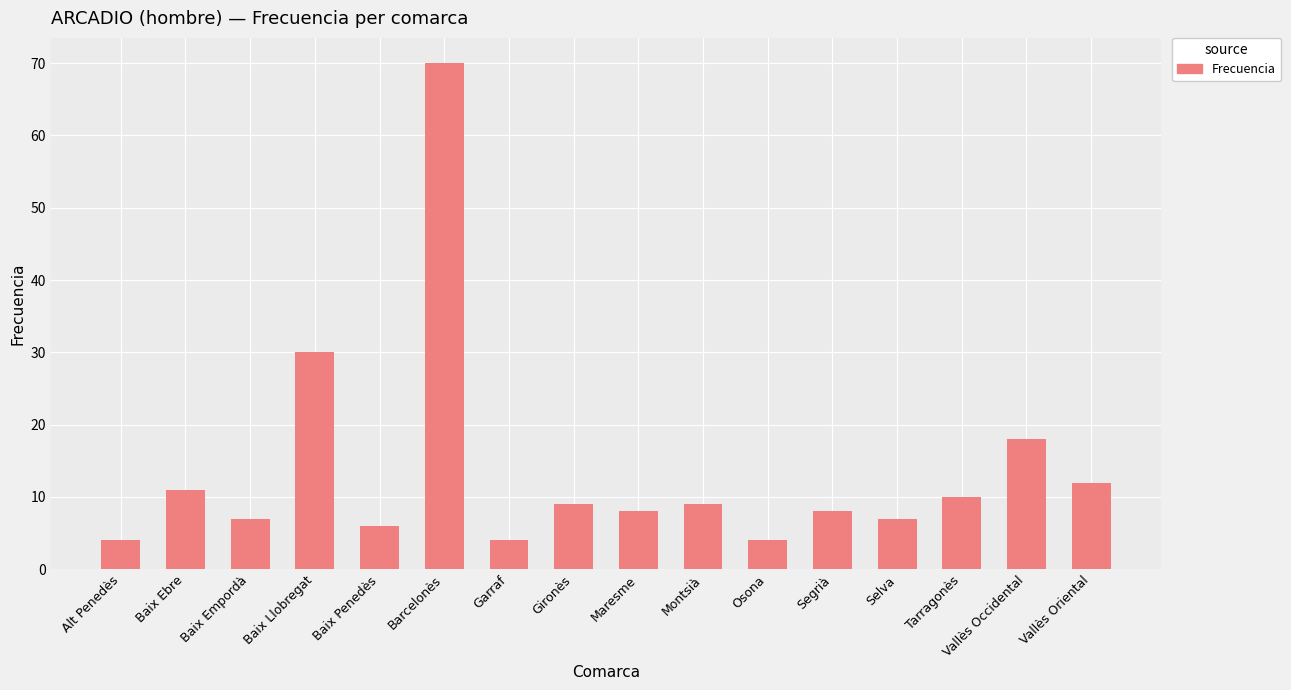

Count the number of categories in the chart.

16